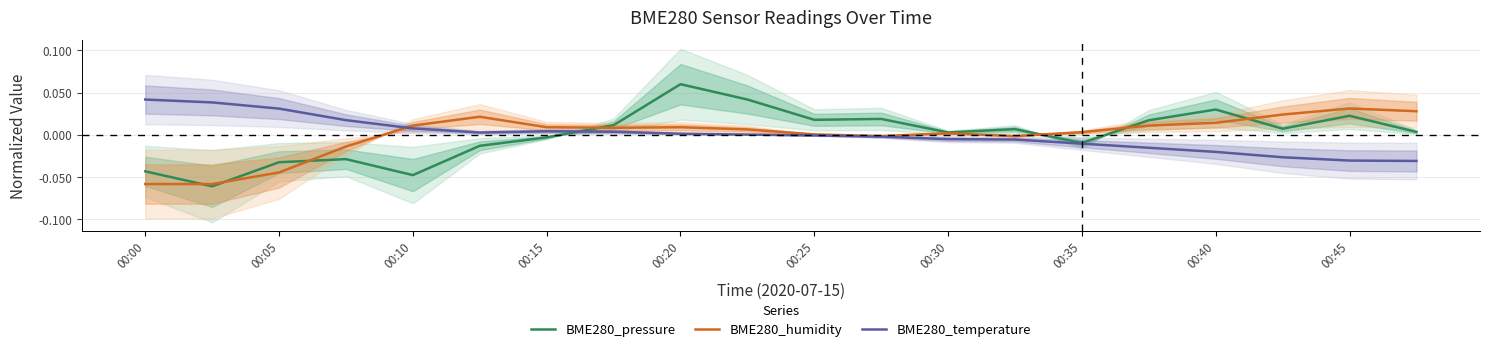

True or false: BME280_humidity has a value of 0.0 at 00:30.

True